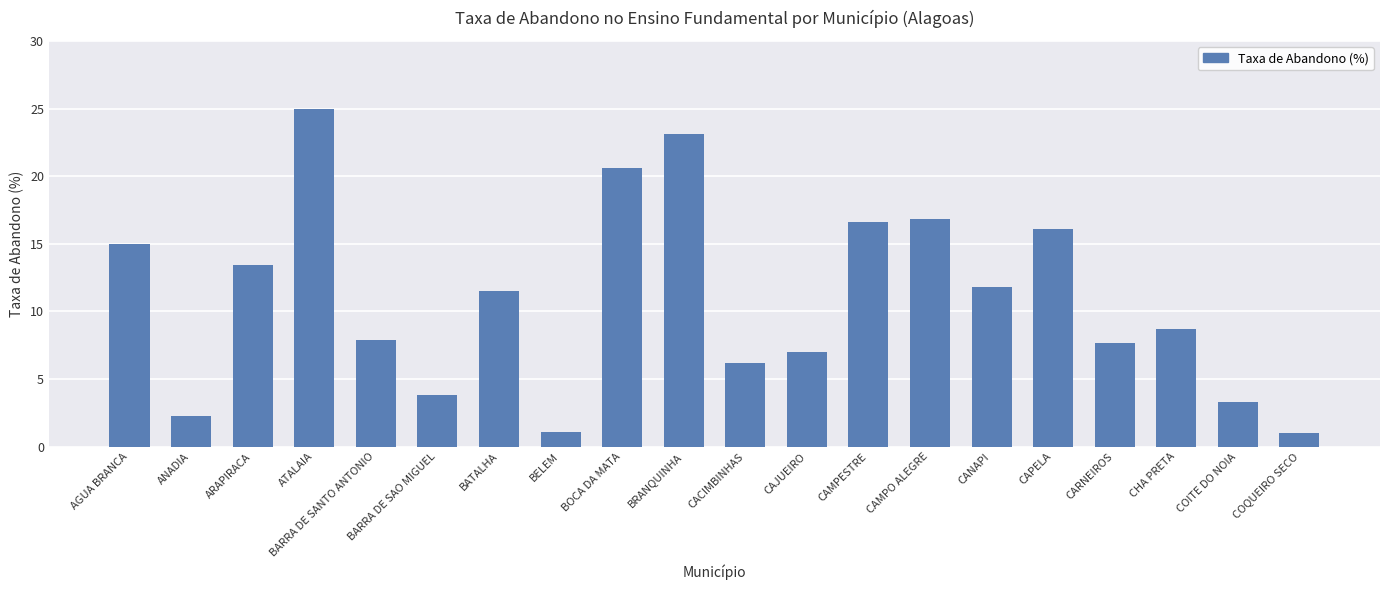

What is the greatest value displayed?

25.0